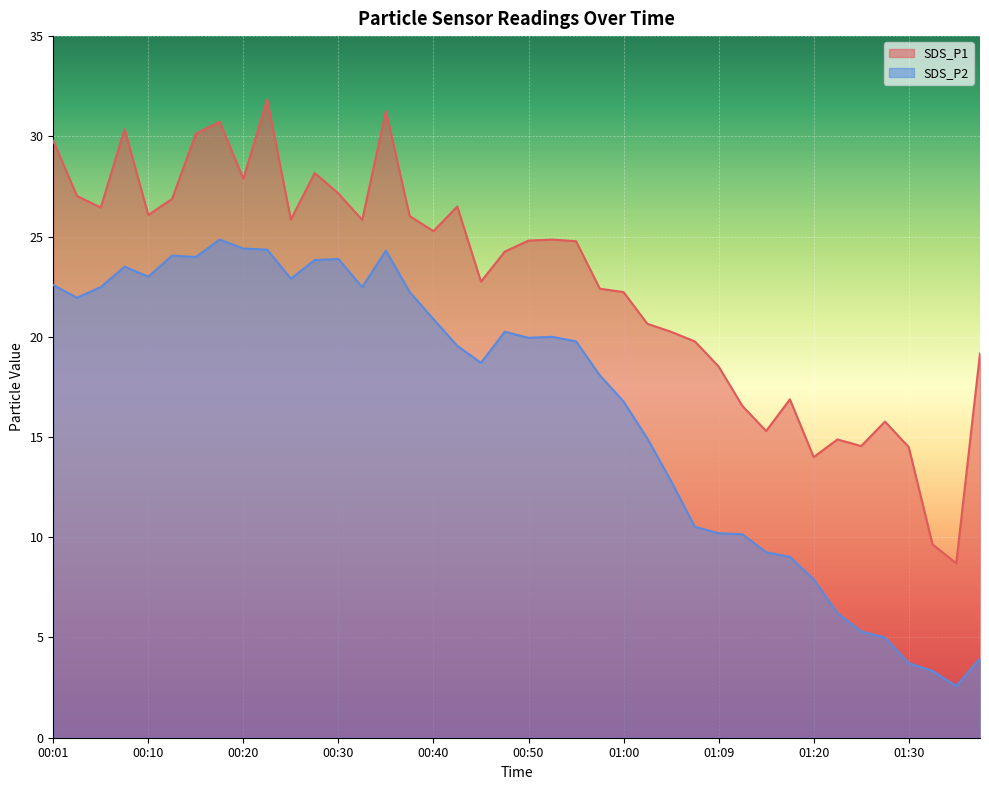

What is the label of the 5th point from the right?

01:28